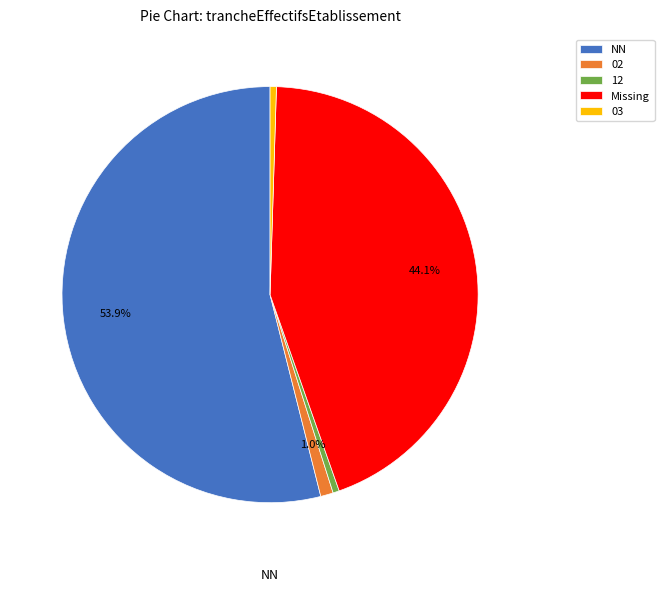

Which category has the biggest portion of the pie?

NN